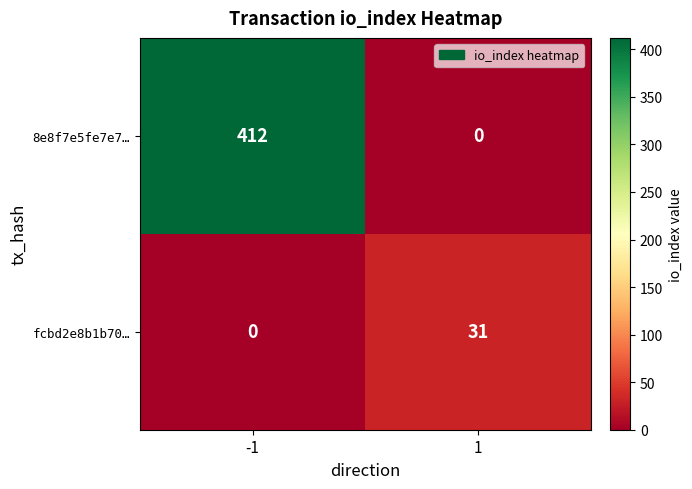

True or false: fcbd2e8b1b70… has a value of 0 at -1.

True